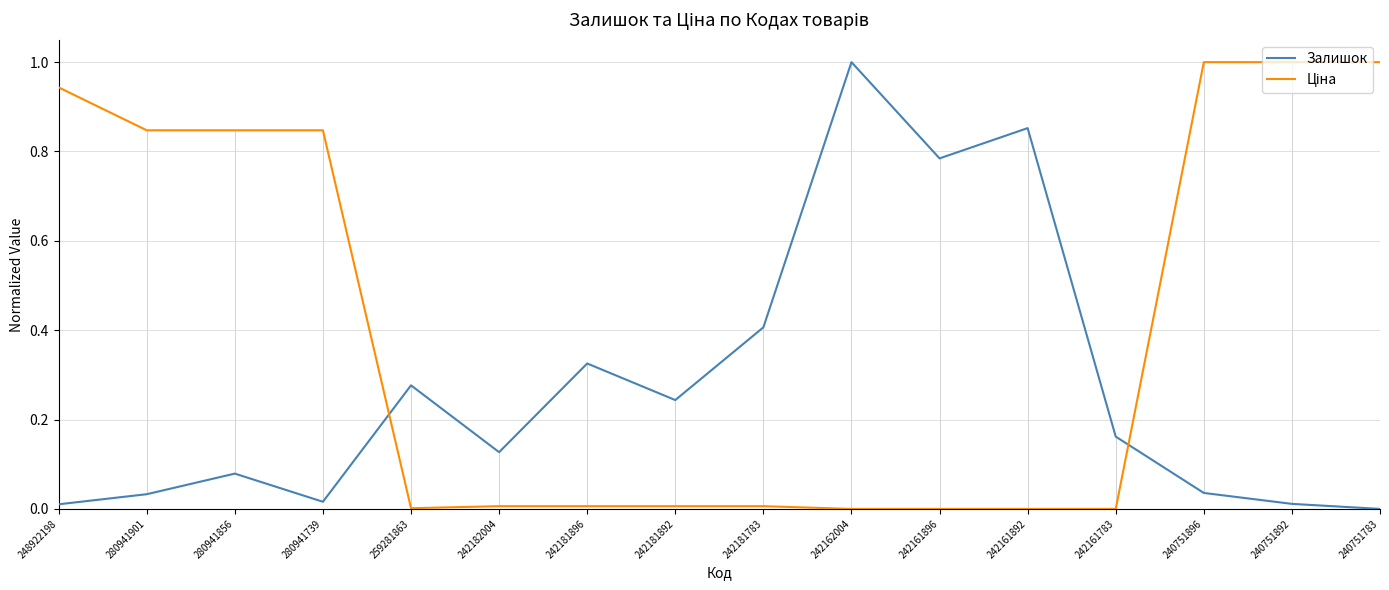

What is the greatest value displayed?

1.0